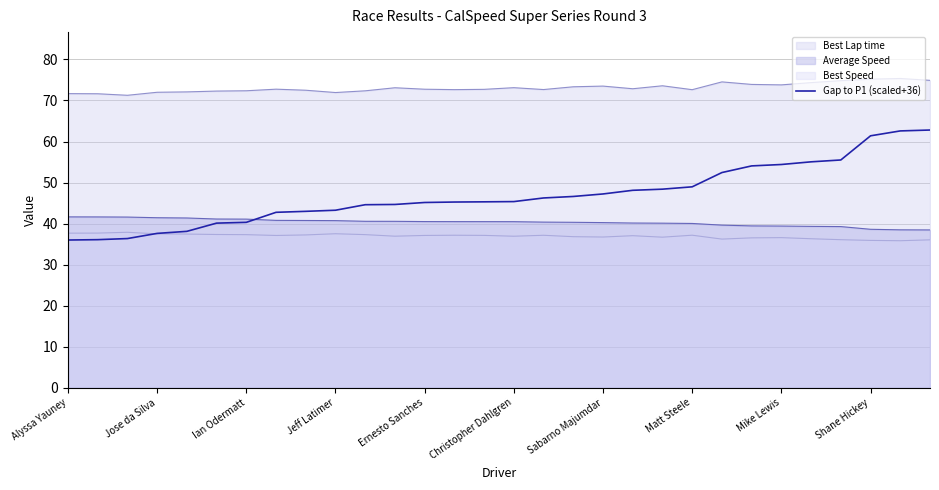

Which series has the largest range (max minus min)?

Gap to P1 (scaled+36)